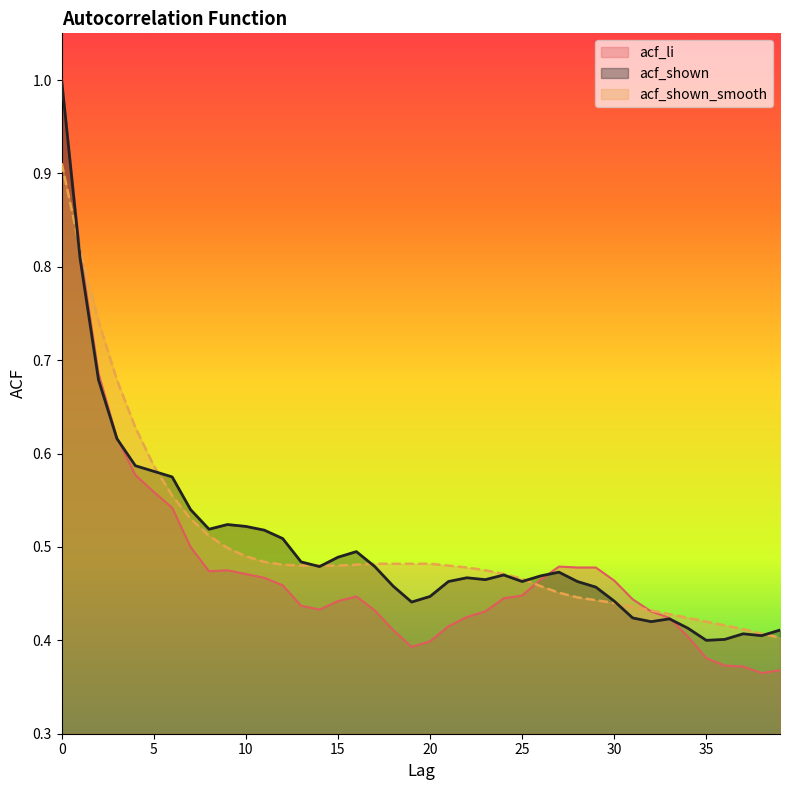

Reading right to left, transcribe all the data shown in this chart.

acf_li: 39=0.4	38=0.4	37=0.4	36=0.4	35=0.4	34=0.4	33=0.4	32=0.4	31=0.4	30=0.5	29=0.5	28=0.5	27=0.5	26=0.5	25=0.4	24=0.4	23=0.4	22=0.4	21=0.4	20=0.4	19=0.4	18=0.4	17=0.4	16=0.4	15=0.4	14=0.4	13=0.4	12=0.5	11=0.5	10=0.5	9=0.5	8=0.5	7=0.5	6=0.5	5=0.6	4=0.6	3=0.6	2=0.7	1=0.8	0=1.0
acf_shown: 39=0.4	38=0.4	37=0.4	36=0.4	35=0.4	34=0.4	33=0.4	32=0.4	31=0.4	30=0.4	29=0.5	28=0.5	27=0.5	26=0.5	25=0.5	24=0.5	23=0.5	22=0.5	21=0.5	20=0.4	19=0.4	18=0.5	17=0.5	16=0.5	15=0.5	14=0.5	13=0.5	12=0.5	11=0.5	10=0.5	9=0.5	8=0.5	7=0.5	6=0.6	5=0.6	4=0.6	3=0.6	2=0.7	1=0.8	0=1.0
acf_shown_smooth: 39=0.4	38=0.4	37=0.4	36=0.4	35=0.4	34=0.4	33=0.4	32=0.4	31=0.4	30=0.4	29=0.4	28=0.4	27=0.5	26=0.5	25=0.5	24=0.5	23=0.5	22=0.5	21=0.5	20=0.5	19=0.5	18=0.5	17=0.5	16=0.5	15=0.5	14=0.5	13=0.5	12=0.5	11=0.5	10=0.5	9=0.5	8=0.5	7=0.5	6=0.6	5=0.6	4=0.6	3=0.7	2=0.7	1=0.8	0=0.9